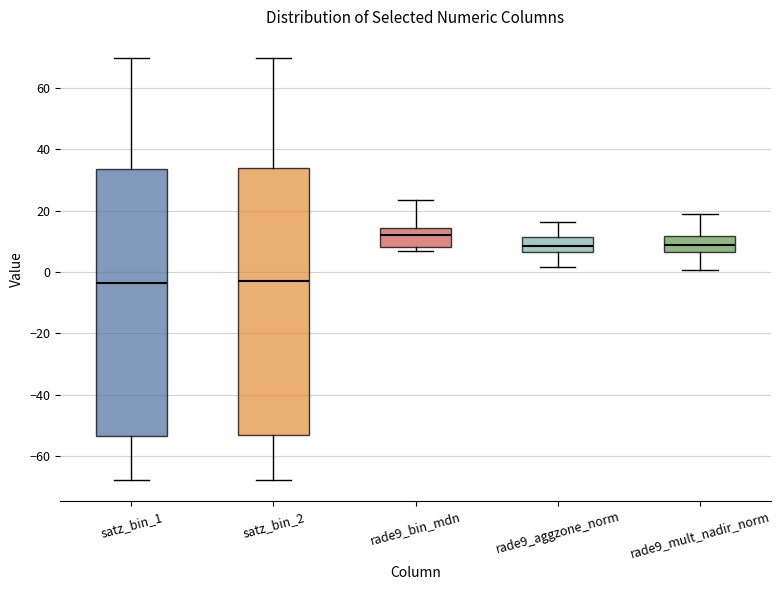

Reading left to right, read every box against the y-axis: the position of its median line, the range the box covers, and the ends of its whiskers. The values are not printed on the chart, so give them approximately, as read against the axis.

satz_bin_1: median -4, box -54 to 34, whiskers -68 to 70
satz_bin_2: median -4, box -54 to 34, whiskers -68 to 70
rade9_bin_mdn: median 12, box 8 to 14, whiskers 6 to 24
rade9_aggzone_norm: median 8, box 6 to 12, whiskers 2 to 16
rade9_mult_nadir_norm: median 8, box 6 to 12, whiskers 0 to 18